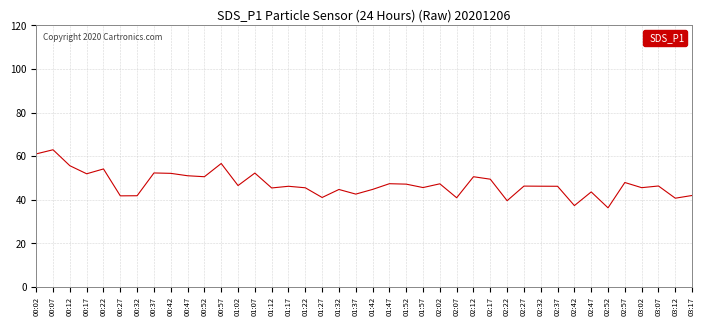

What is the smallest value displayed?

36.3